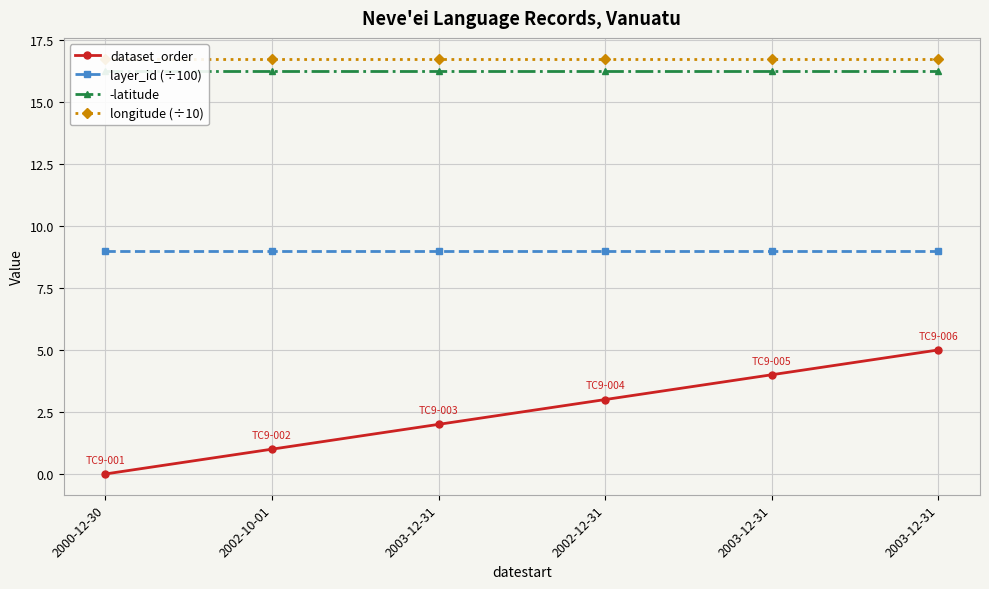

Which label corresponds to the smallest value in the chart?

2000-12-30